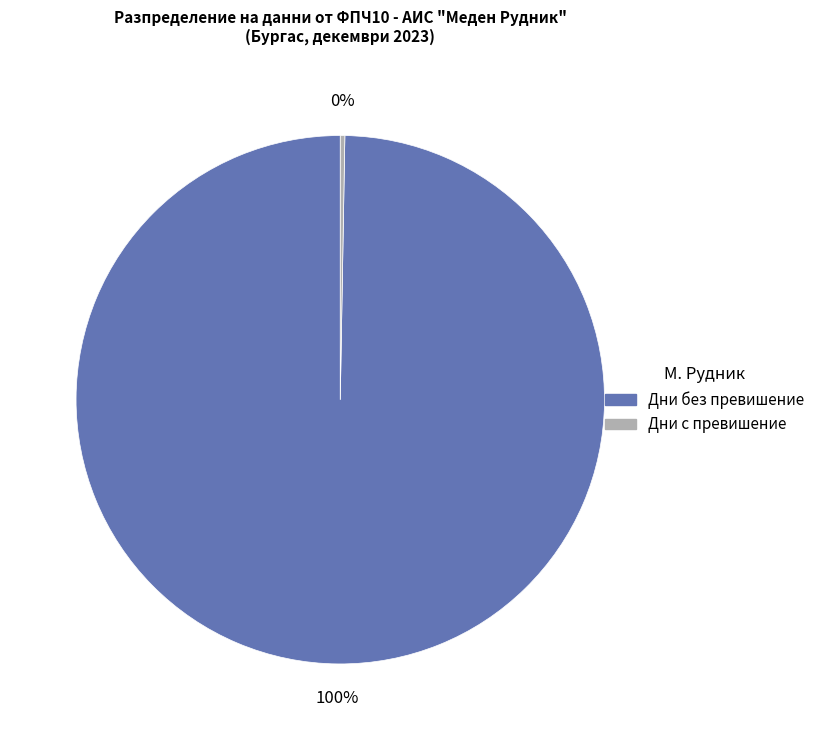

Does any single category account for the majority?

Yes